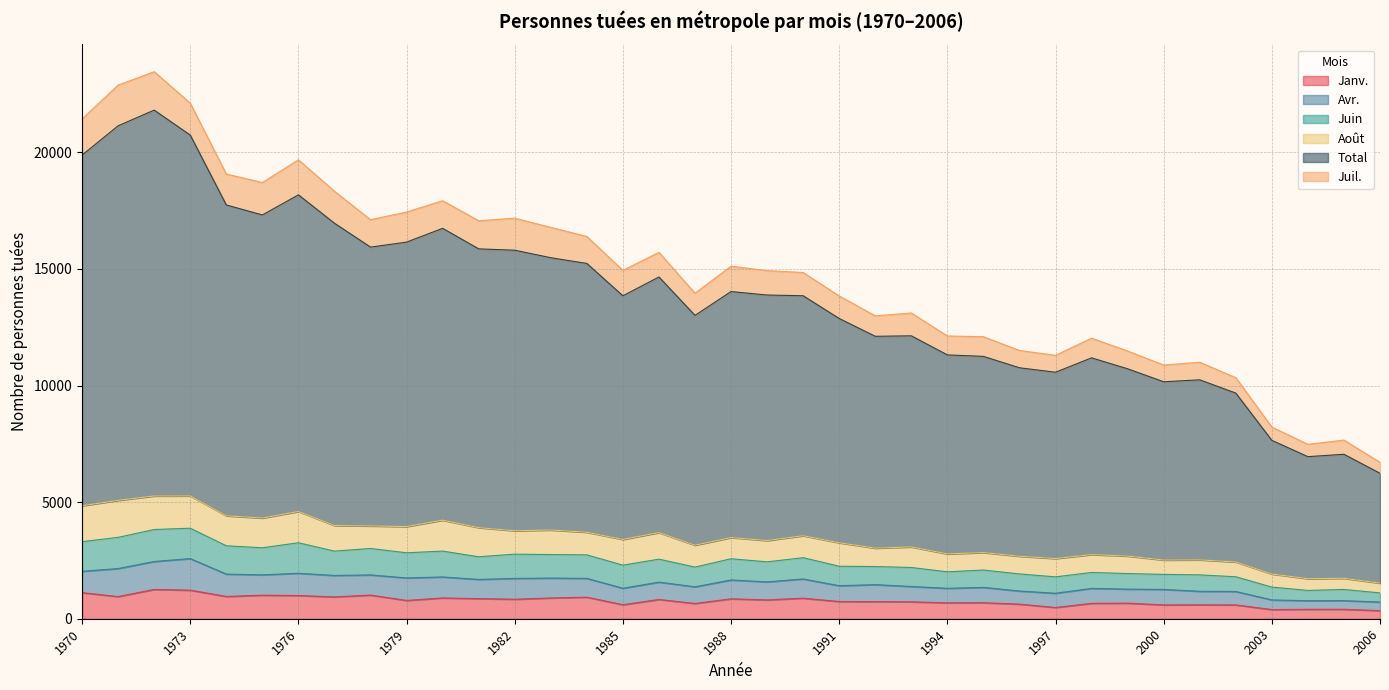

Is it true that Janv. equals 854 at 1988?

True